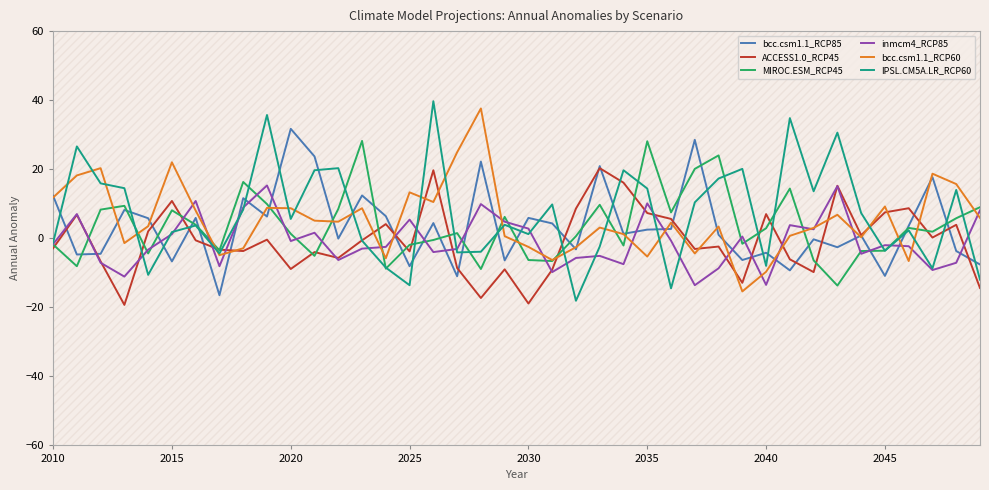

Which series ends up on top after the final intersection of inmcm4_RCP85 and bcc.csm1.1_RCP60?

inmcm4_RCP85